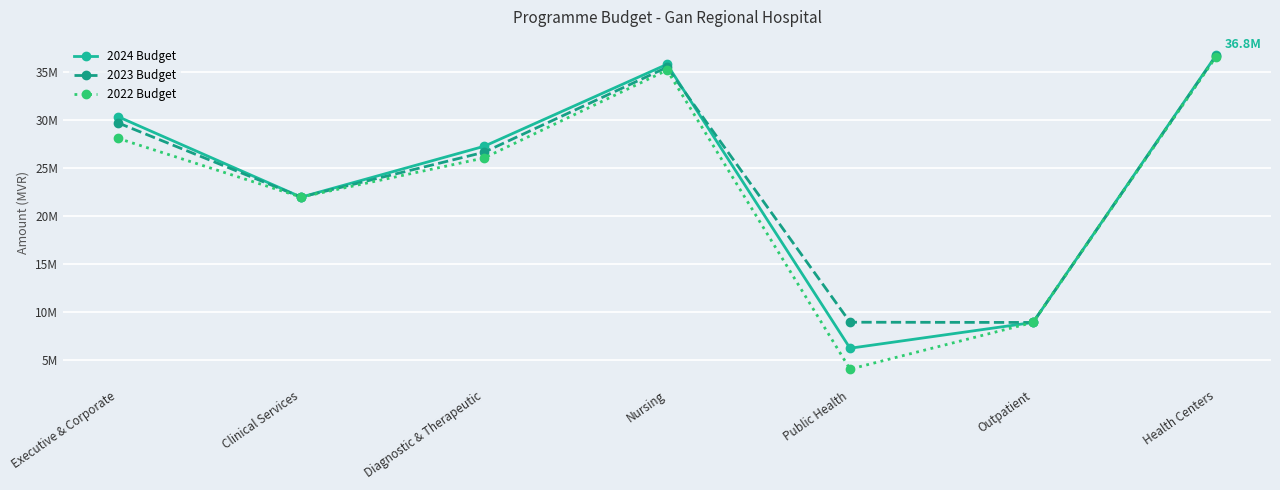

Does the chart have visible grid lines?

Yes